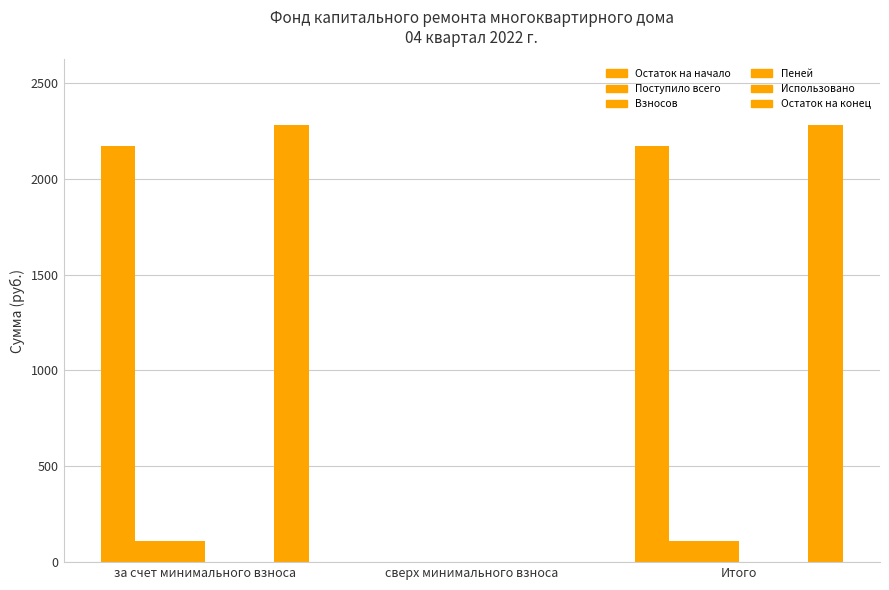

What is the label of the 2nd bar from the right?

сверх минимального взноса